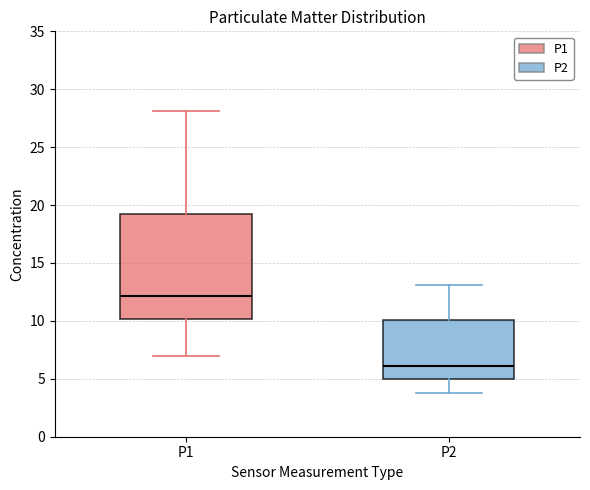

Reading left to right, transcribe this box plot: for each box, give where its median line is, the range the box spans, and where its two whiskers end, as read against the y-axis. The values are not printed on the chart, so give them approximately, as read against the axis.

P1: median 12.0, box 10.0 to 19.5, whiskers 7.0 to 28.0
P2: median 6.0, box 5.0 to 10.0, whiskers 4.0 to 13.0